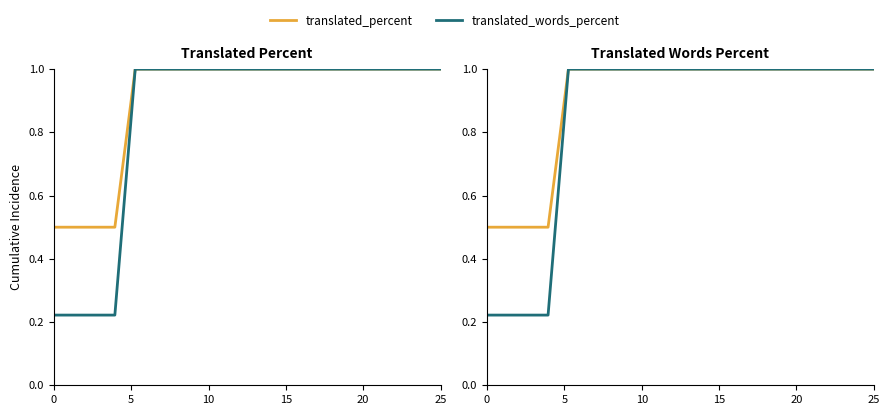

At which label does translated_percent reach its peak?

20